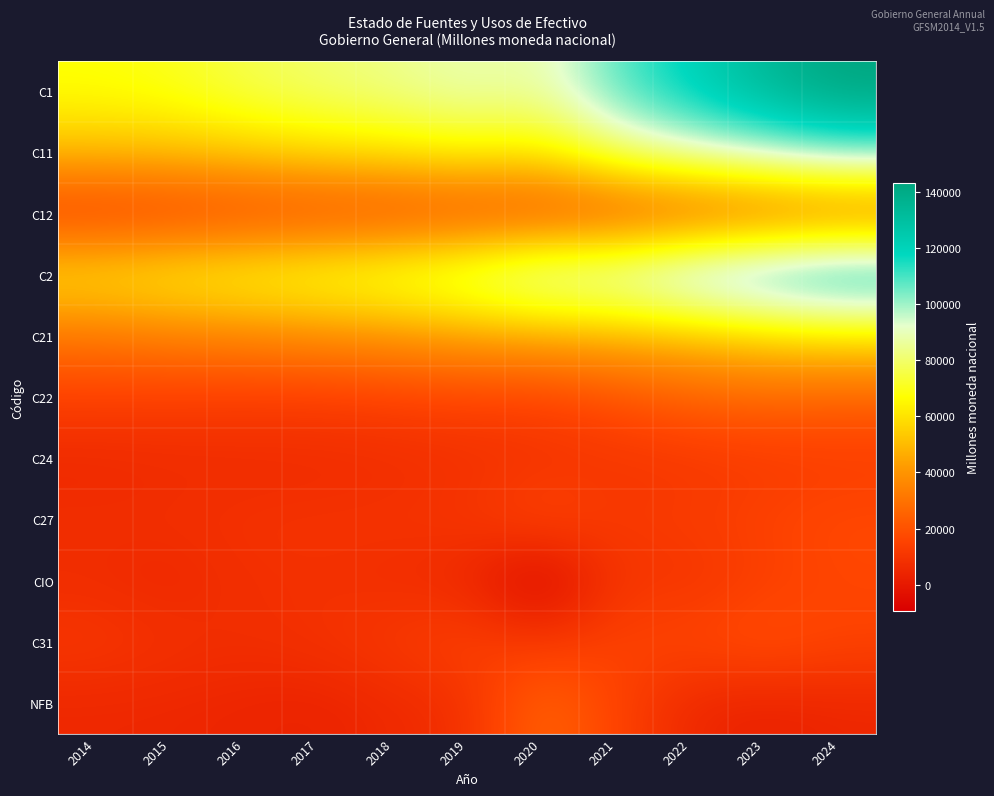

Rank the series at 2023 from highest to lowest value.

C1, C2, C11, C21, C22, C12, C31, C27, CIO, C24, NFB